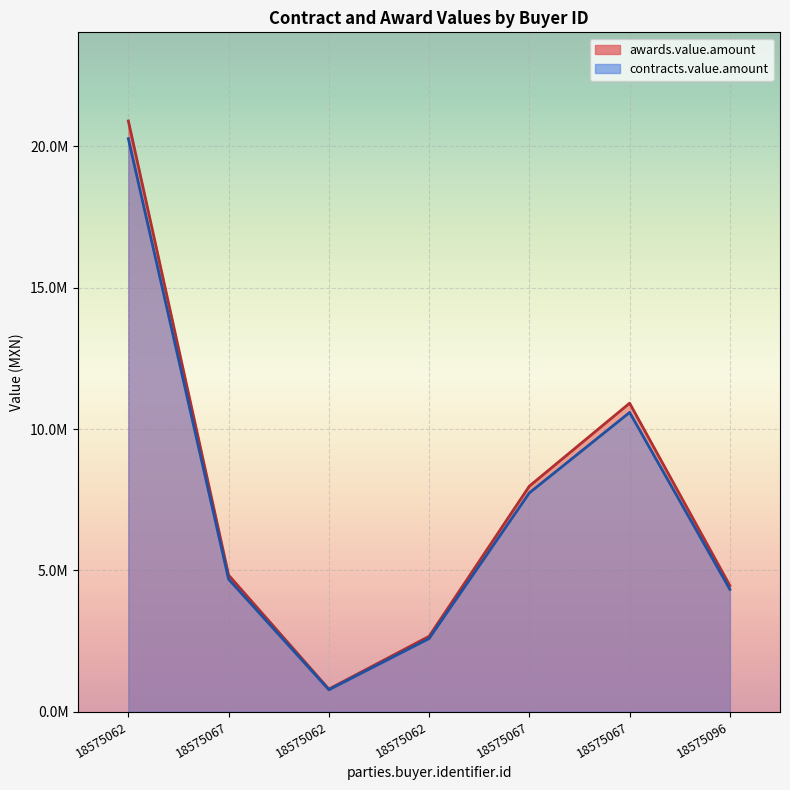

True or false: contracts.value.amount and awards.value.amount intersect in this chart.

False